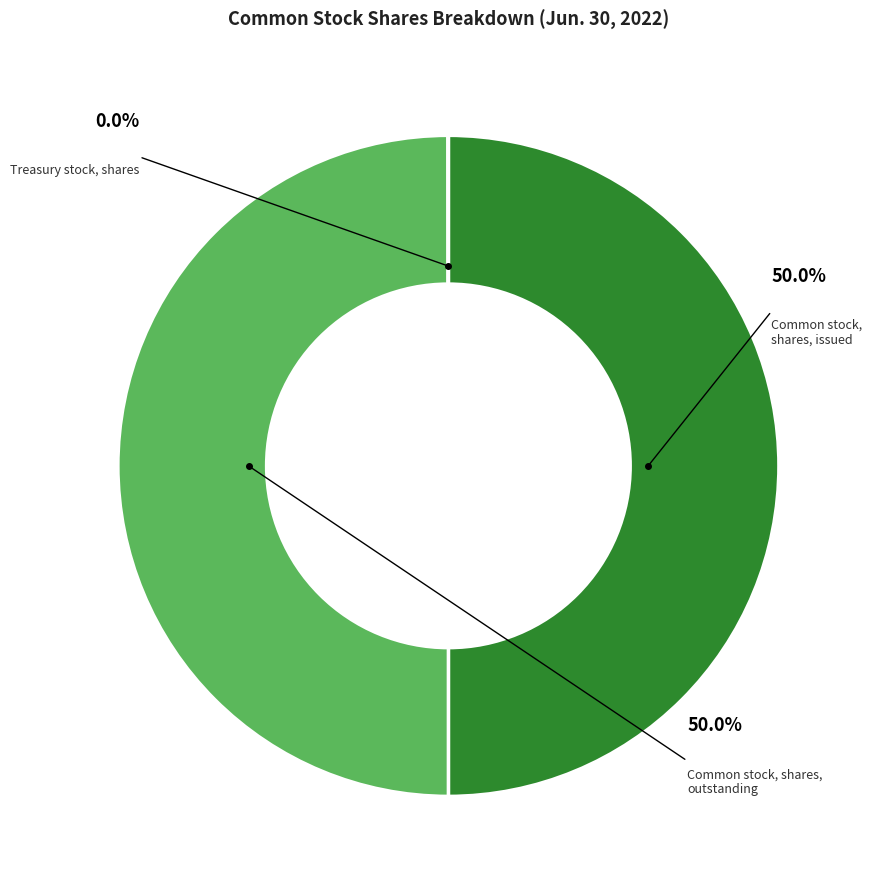

To the nearest percent, what portion does Common stock, shares, outstanding represent?

50%